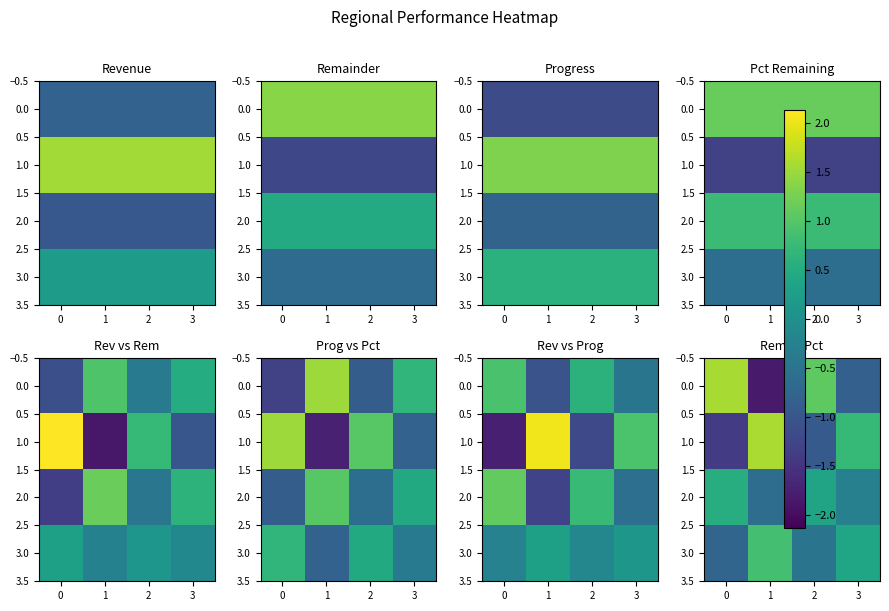

Where is 2.0 nearest to the value 0?

3